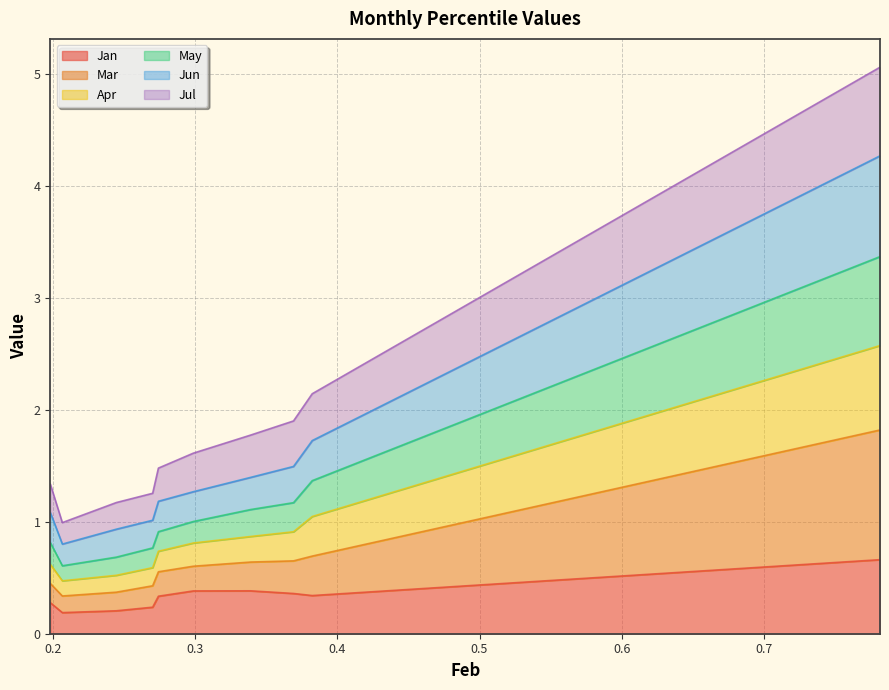

What is the spread (max minus min) of values at pct95?

4.4